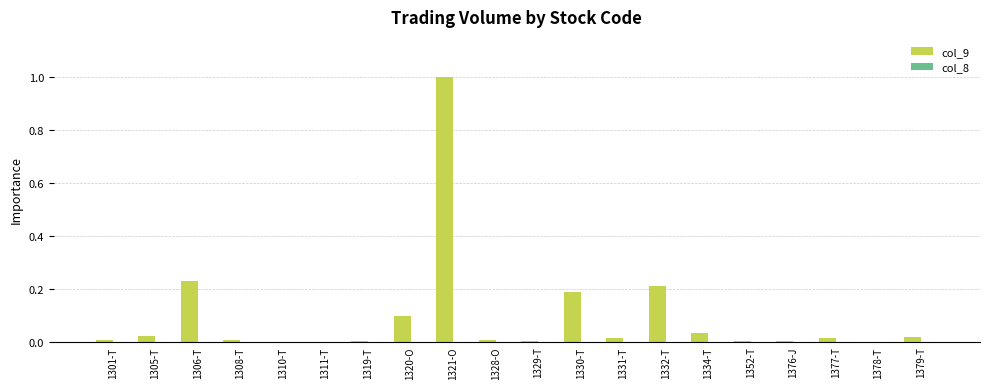

Which label corresponds to the largest value in the chart?

1321-O